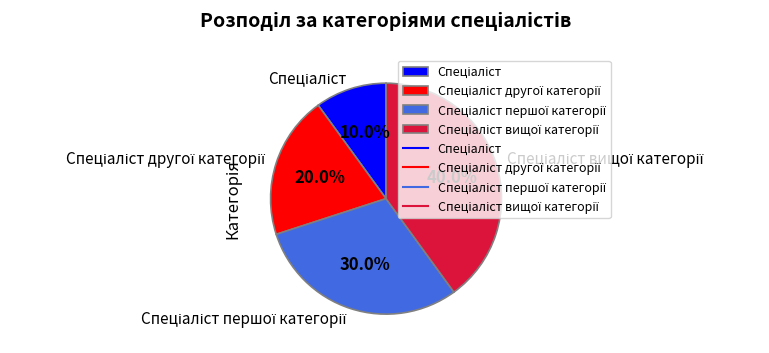

Is there a majority slice in this chart?

No